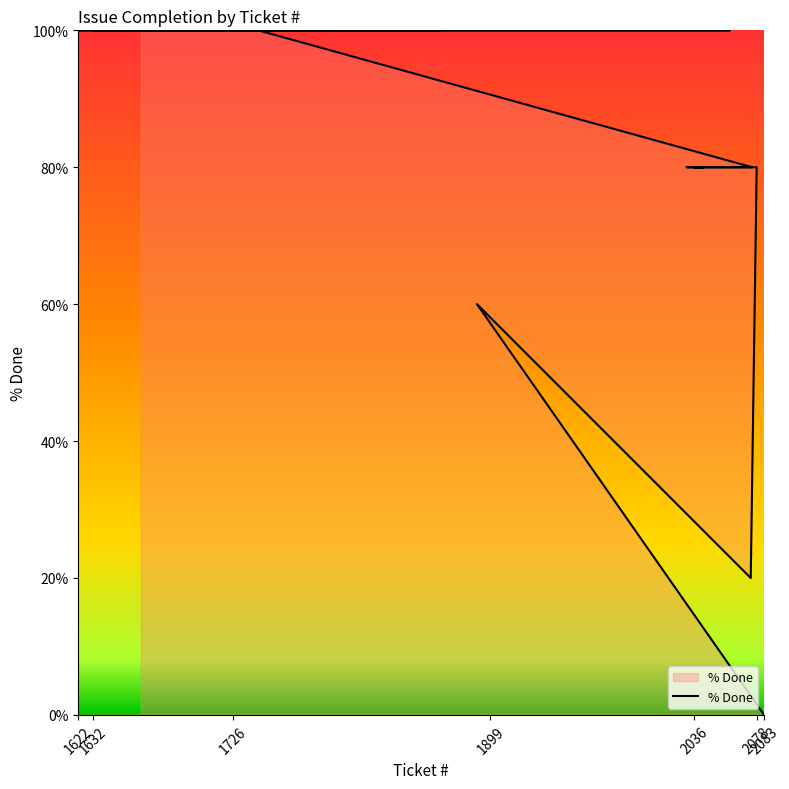

What is the label of the 14th point from the right?

2036